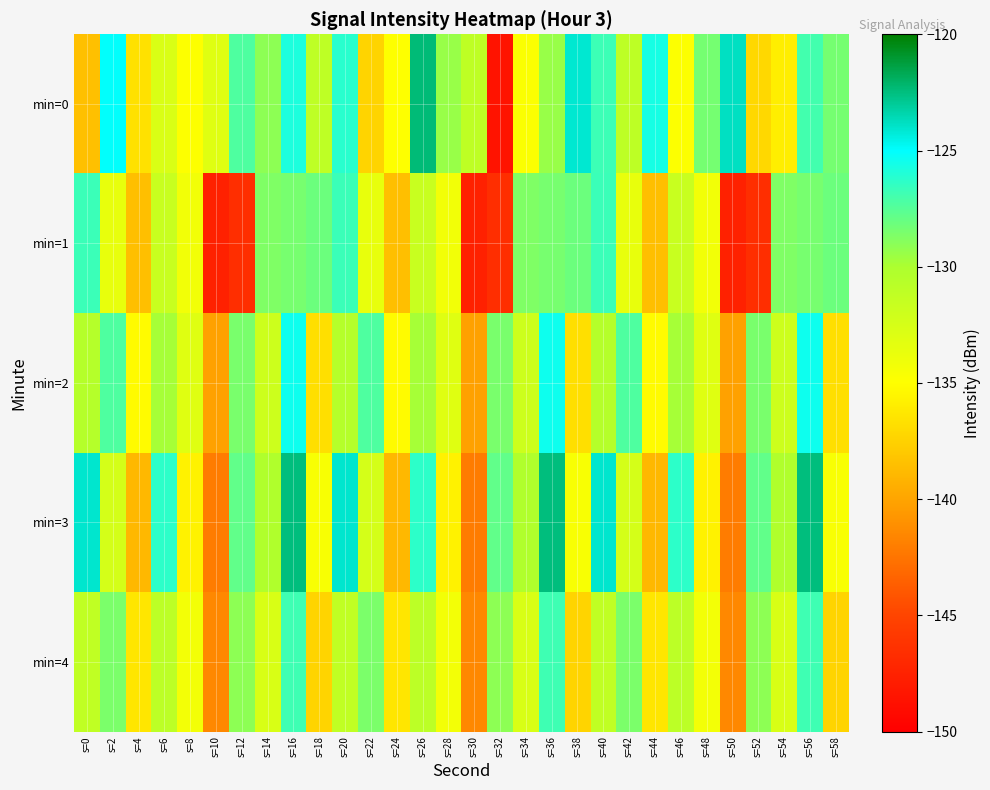

Between s=8 and s=36, which is larger?

s=36